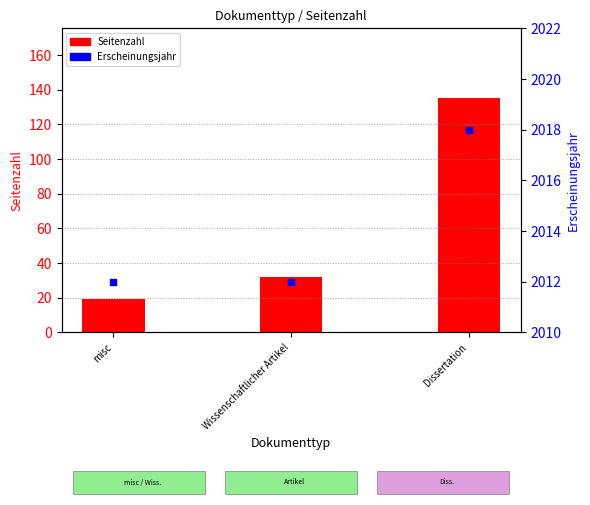

Which series has the largest total across all categories?

Erscheinungsjahr